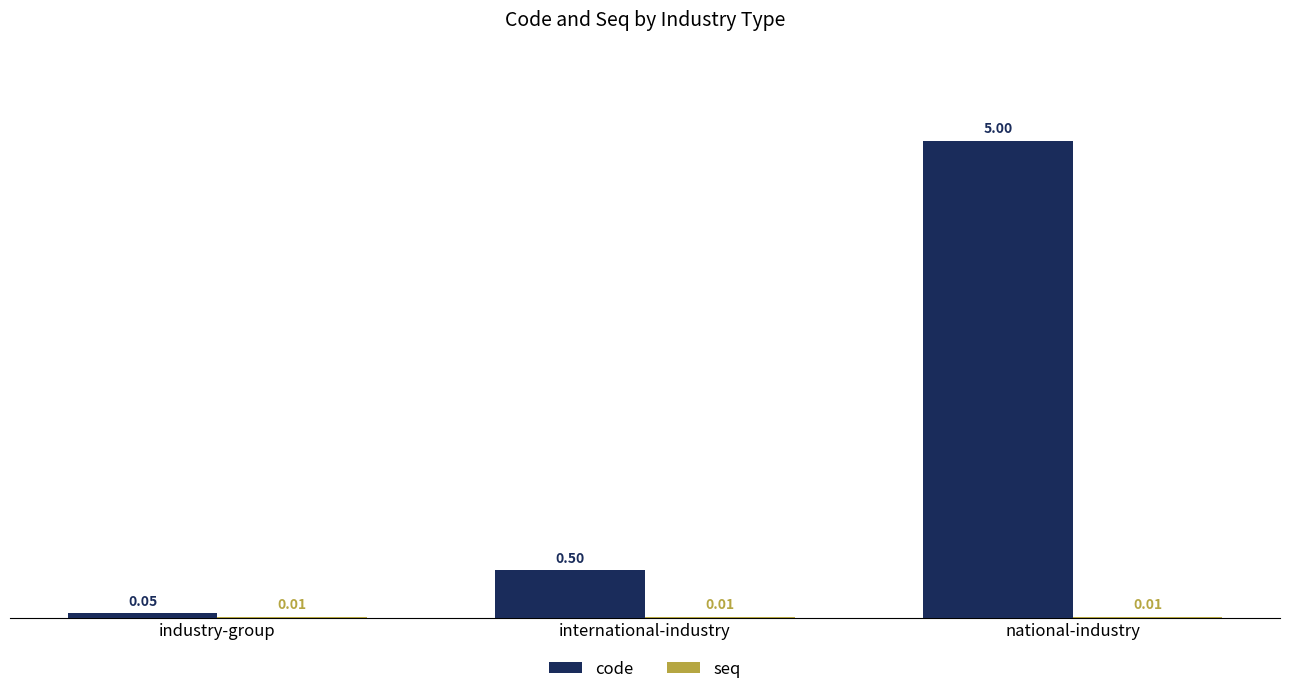

At which category is the sum across all series the highest?

national-industry